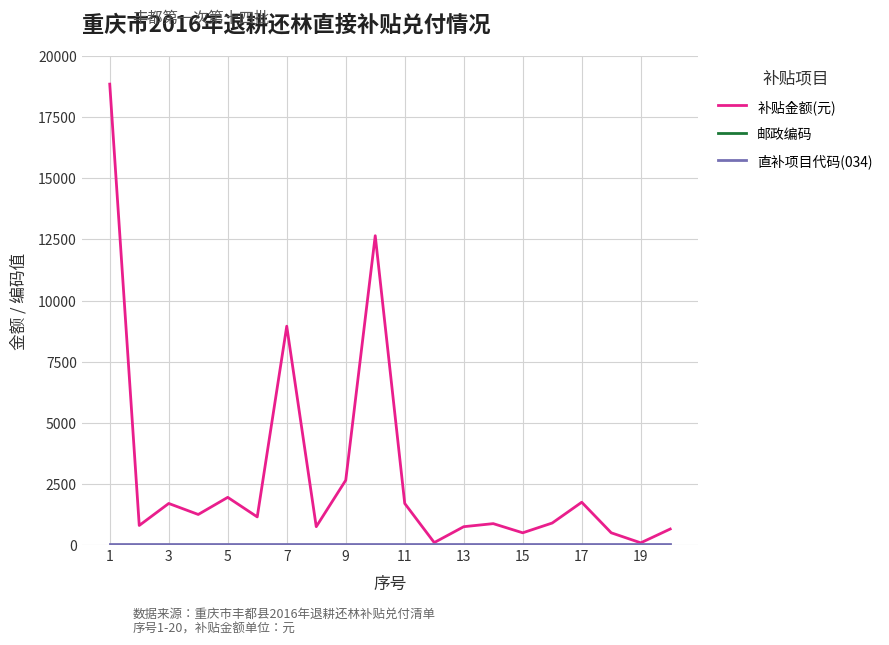

What is the approximate value of 补贴金额(元) at 11?

1700